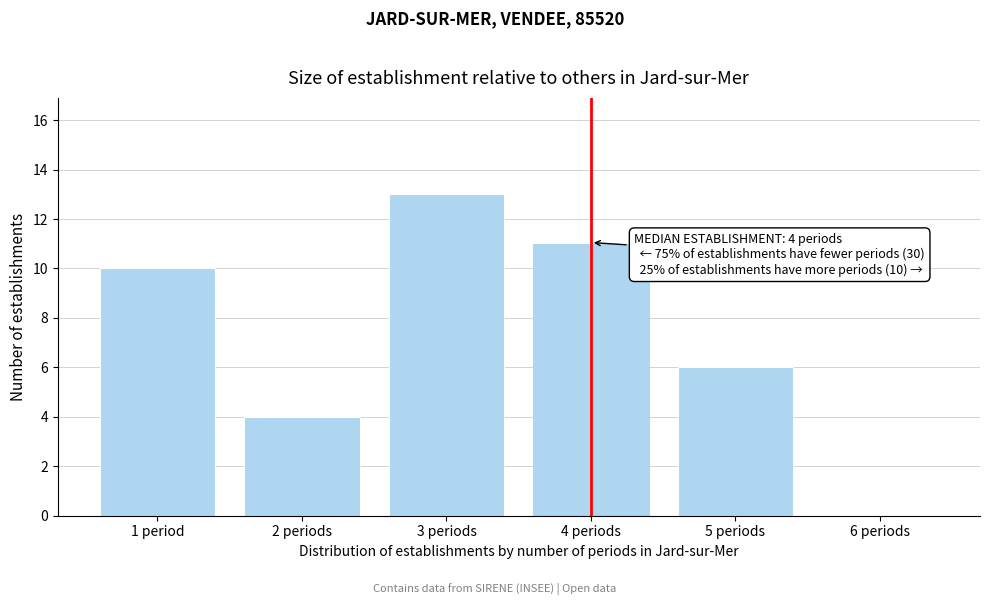

Reading left to right, transcribe all the data shown in this chart.

1 period=10	2 periods=4	3 periods=13	4 periods=11	5 periods=6	6 periods=0